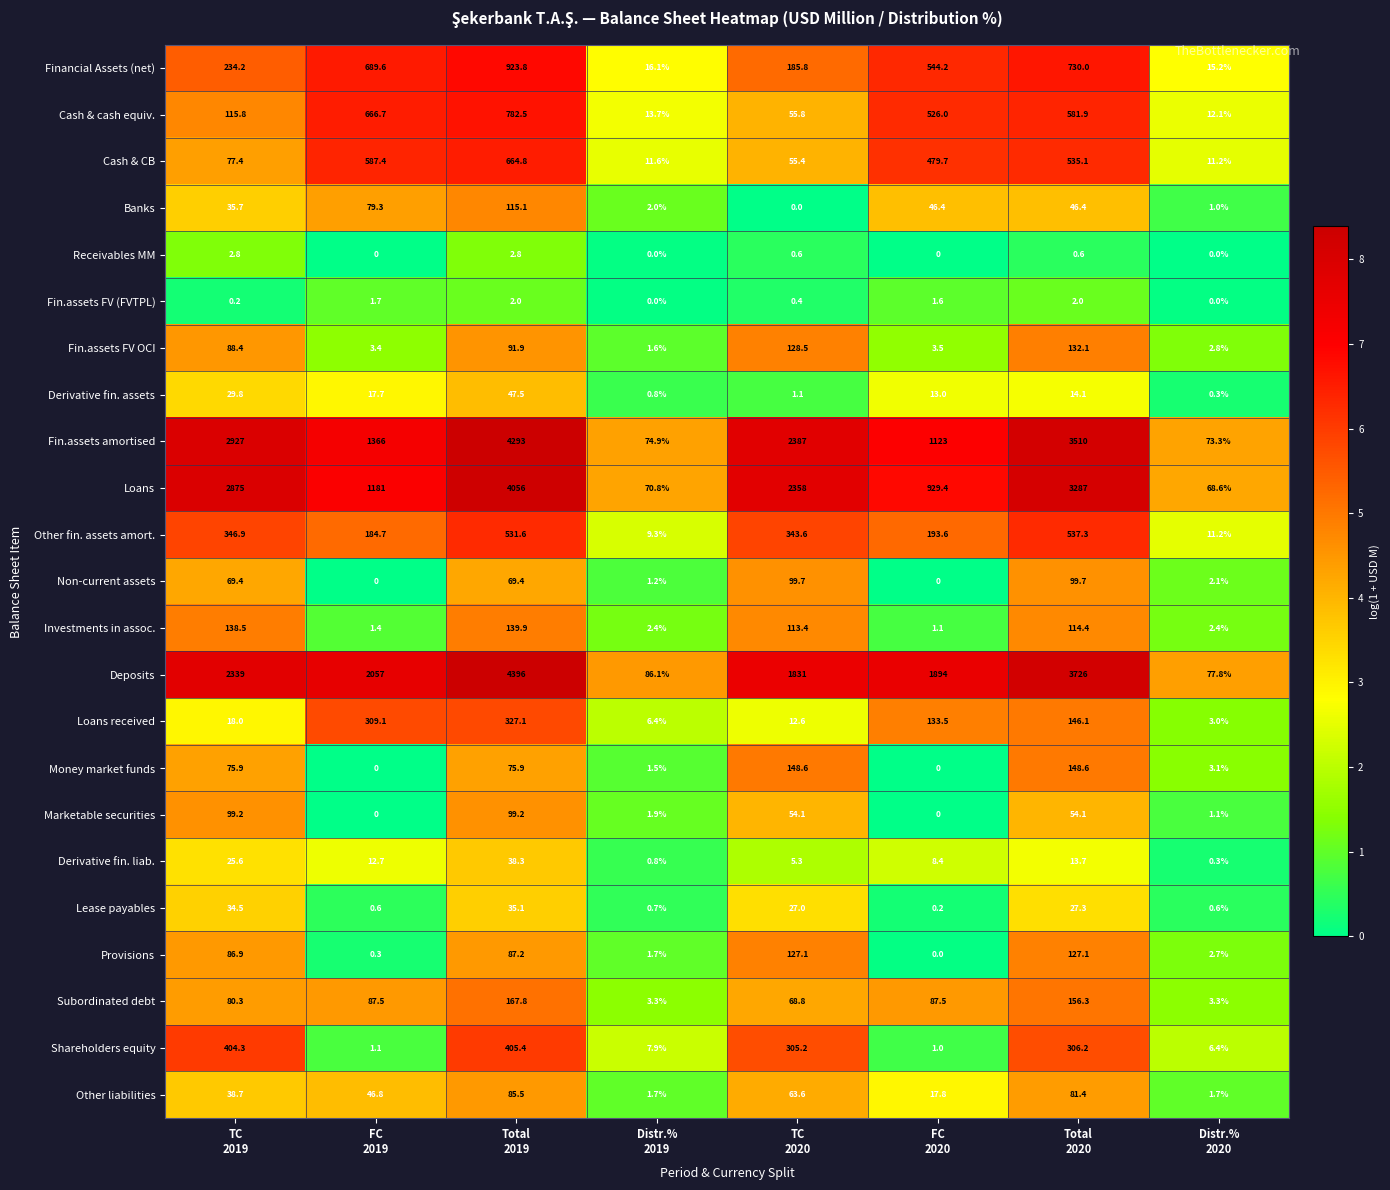

At which category is the sum across all series the highest?

Total
2019